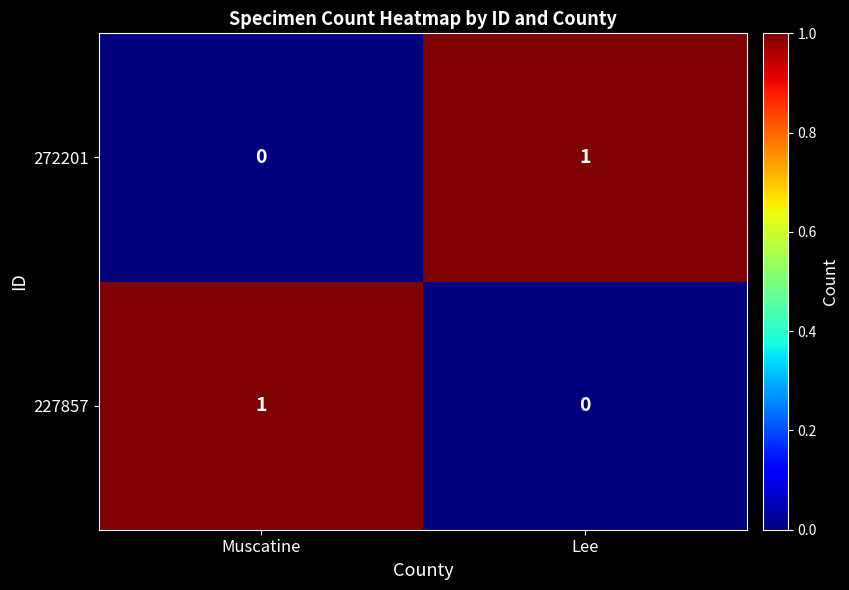

Where is 272201 nearest to the value 0?

Muscatine